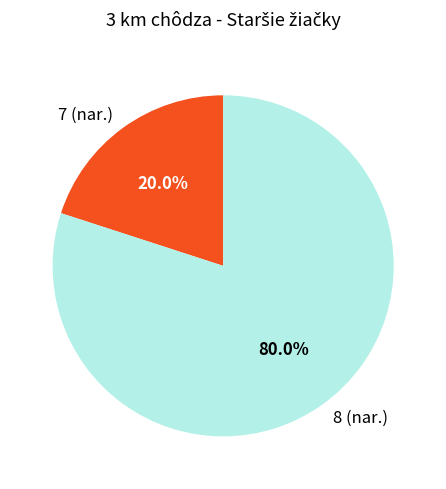

Do 8 (nar.) and 7 (nar.) together represent more than half of the pie?

Yes